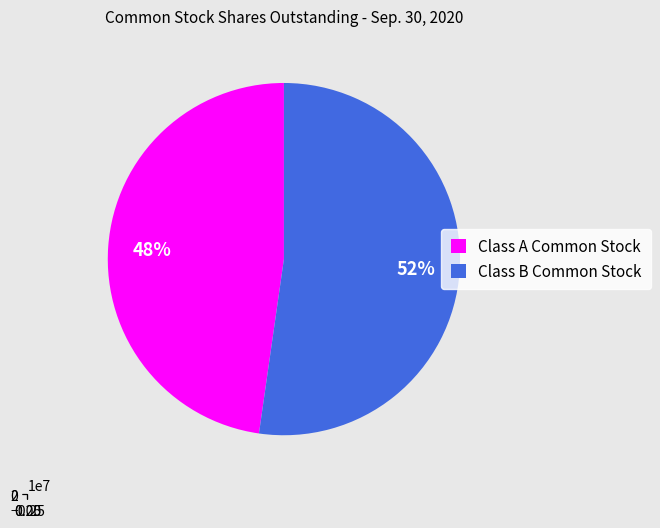

Which has a higher value, Class B Common Stock or Class A Common Stock?

Class B Common Stock